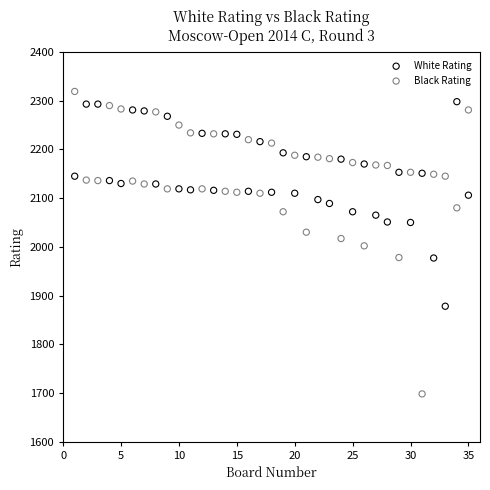

Which series contains the highest Y value?

Black Rating